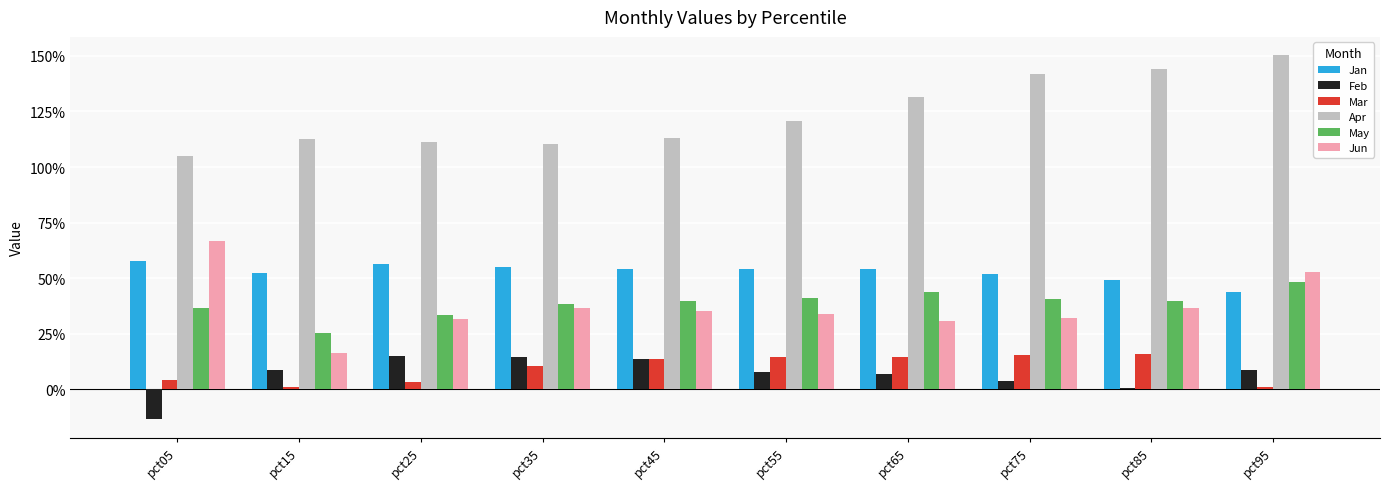

What are all the series names shown in the legend?

Jan, Feb, Mar, Apr, May, Jun